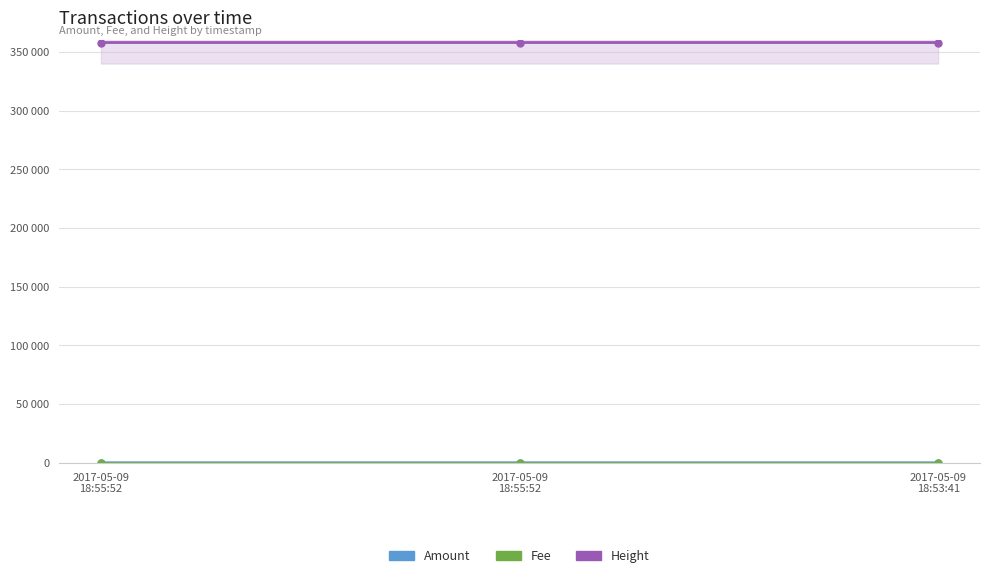

True or false: Fee has a value of 1 at 2017-05-09
18:55:52.

True